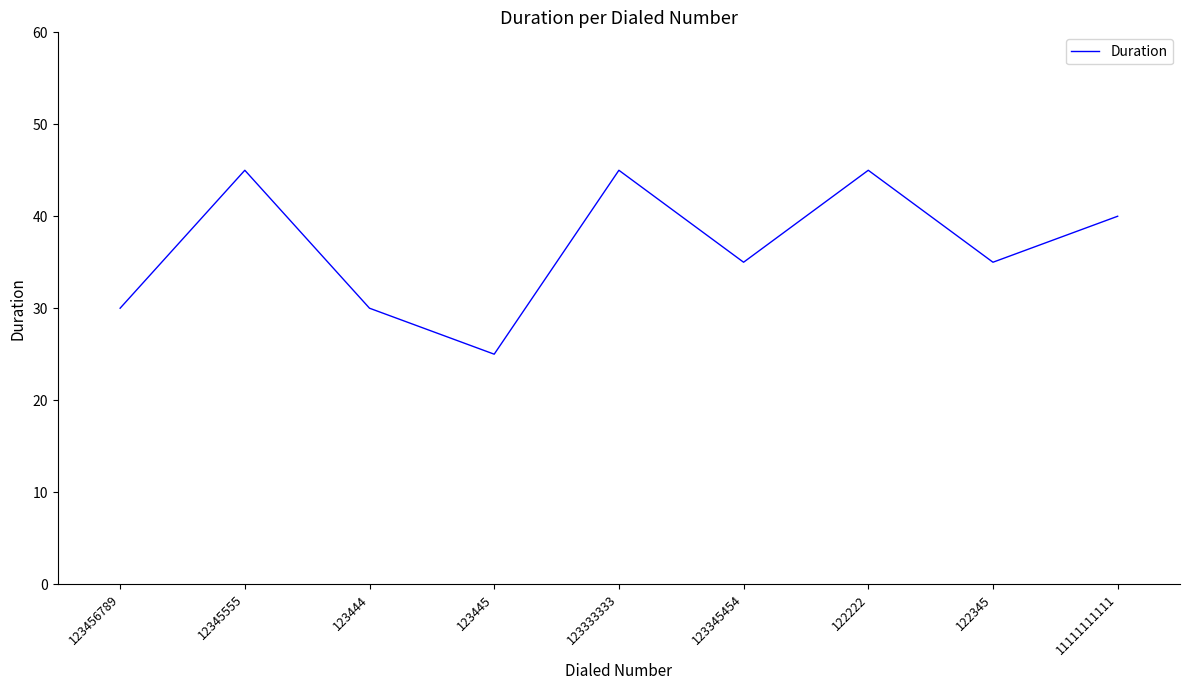

Is it true that the value at 123445 is 5?

False